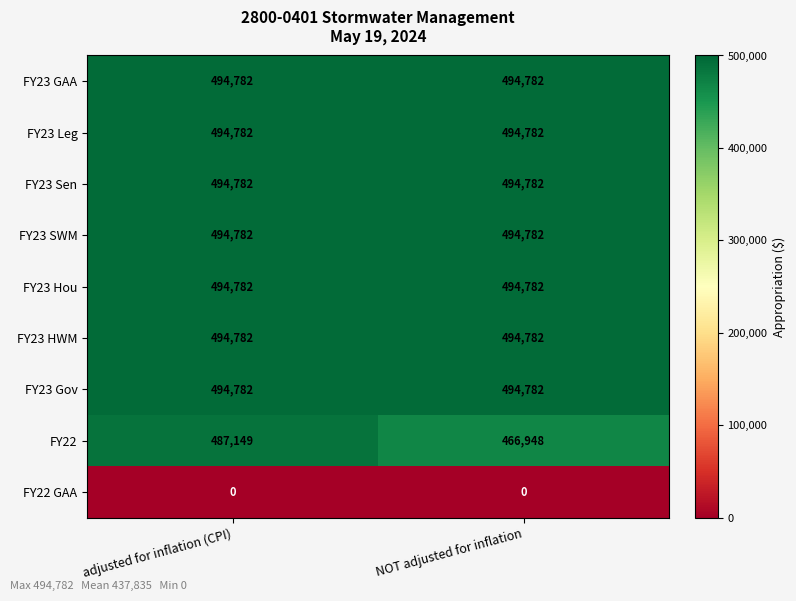

True or false: FY22 has a value of 466948 at NOT adjusted for inflation.

True